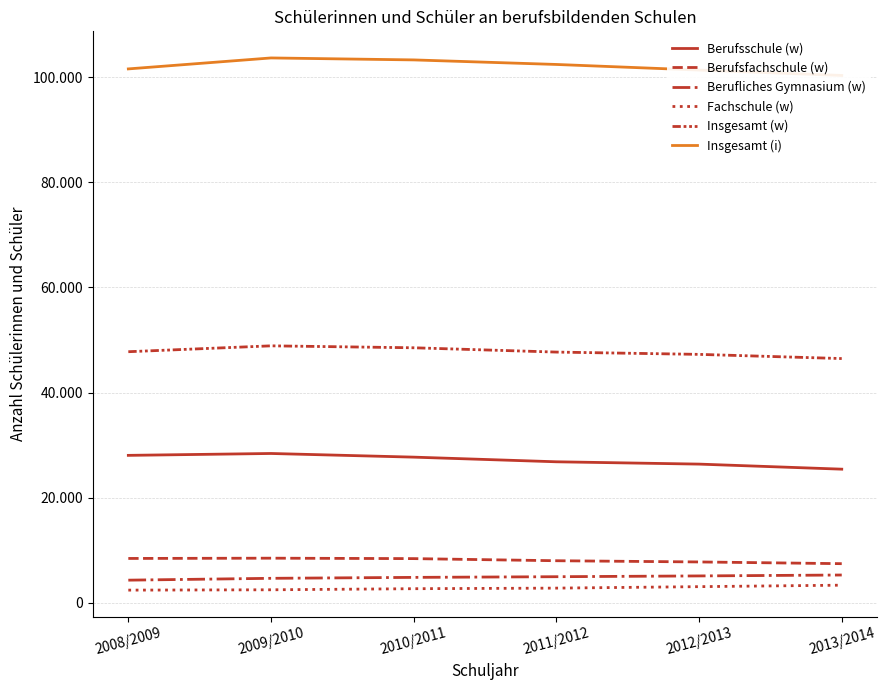

Rank the categories by Berufliches Gymnasium (w) value from highest to lowest.

2013/2014, 2012/2013, 2011/2012, 2010/2011, 2009/2010, 2008/2009